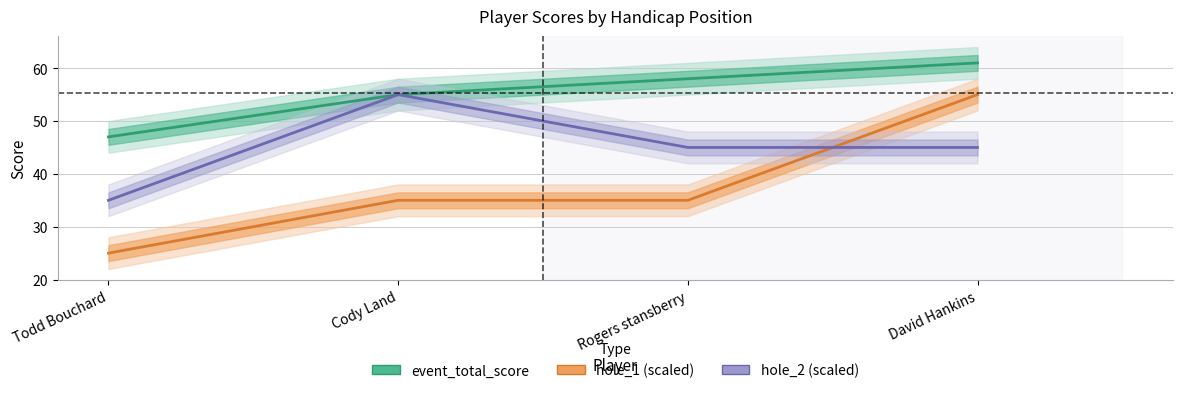

True or false: hole_2 and event_total_score intersect in this chart.

False